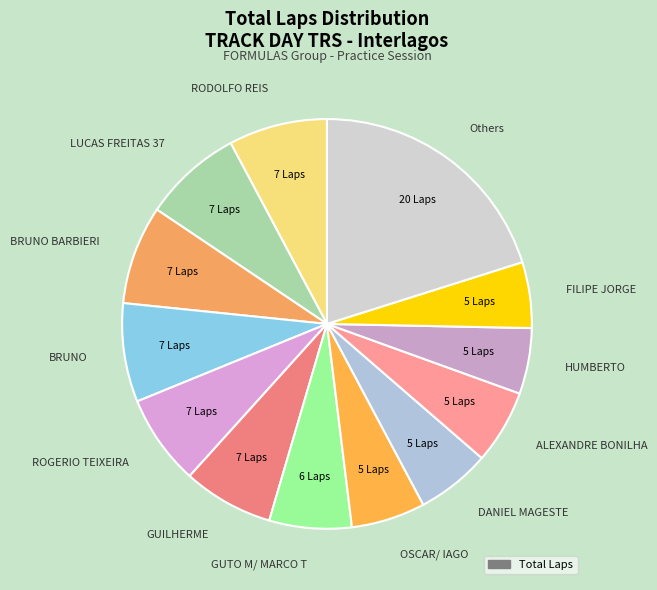

How many slices are in this pie chart?

13